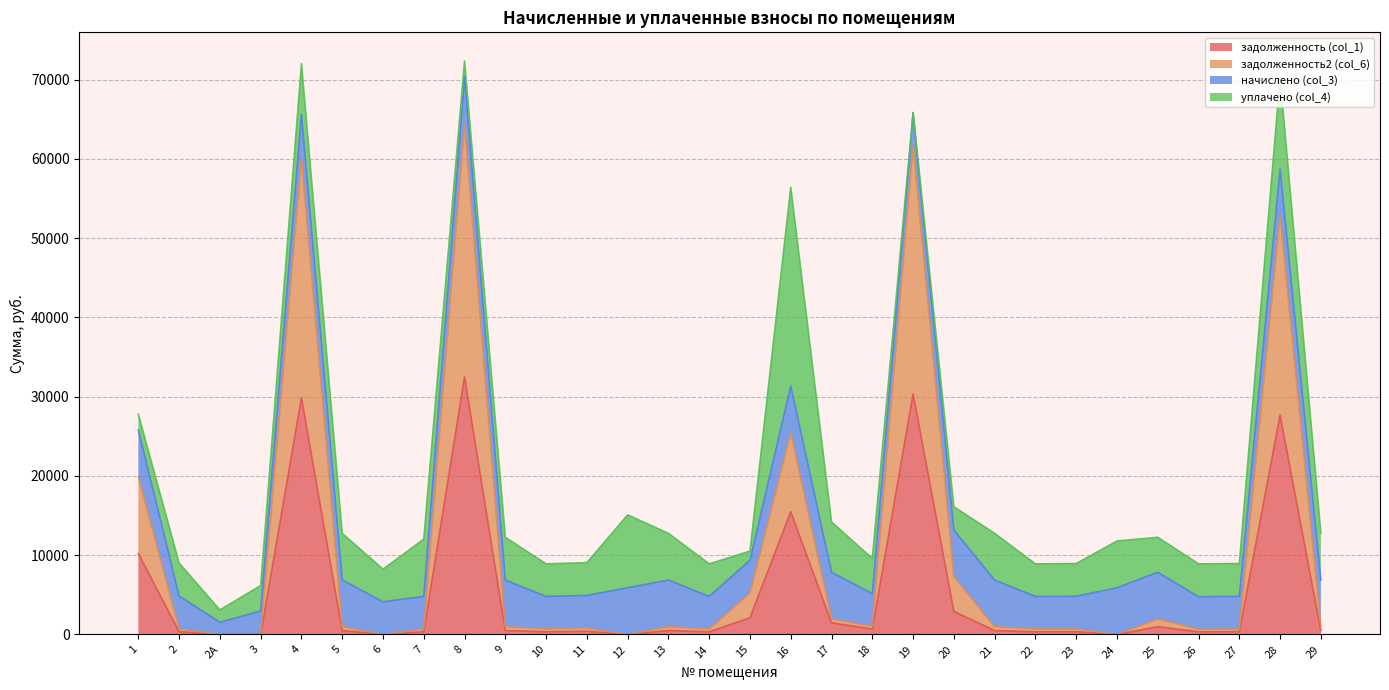

What is the sum of all задолженность (col_1) values?

159782.6